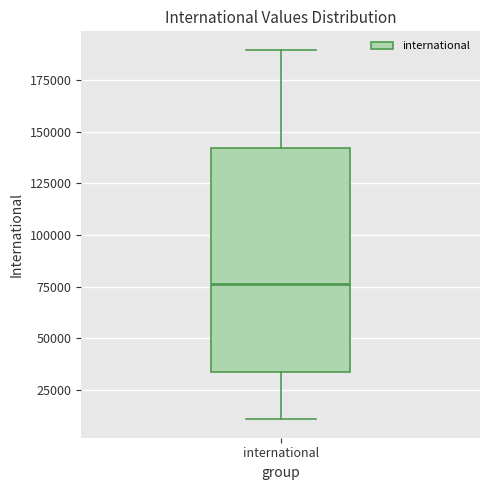

Transcribe this box plot: give where the median line is, the range the box spans, and where the two whiskers end, as read against the y-axis. The values are not printed on the chart, so give them approximately, as read against the axis.

median 75000, box 35000 to 140000, whiskers 10000 to 190000